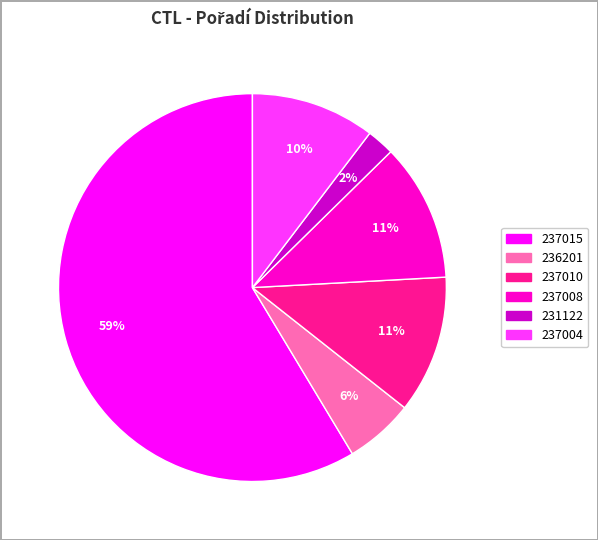

How many slices are in this pie chart?

6